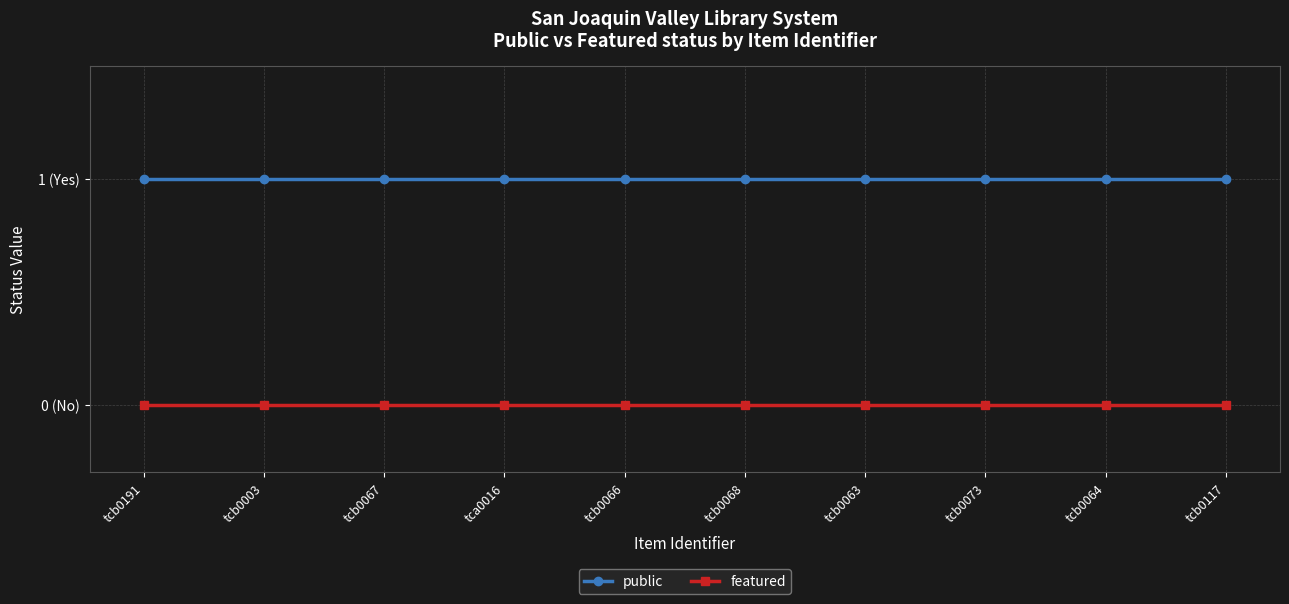

What are all the series names shown in the legend?

public, featured